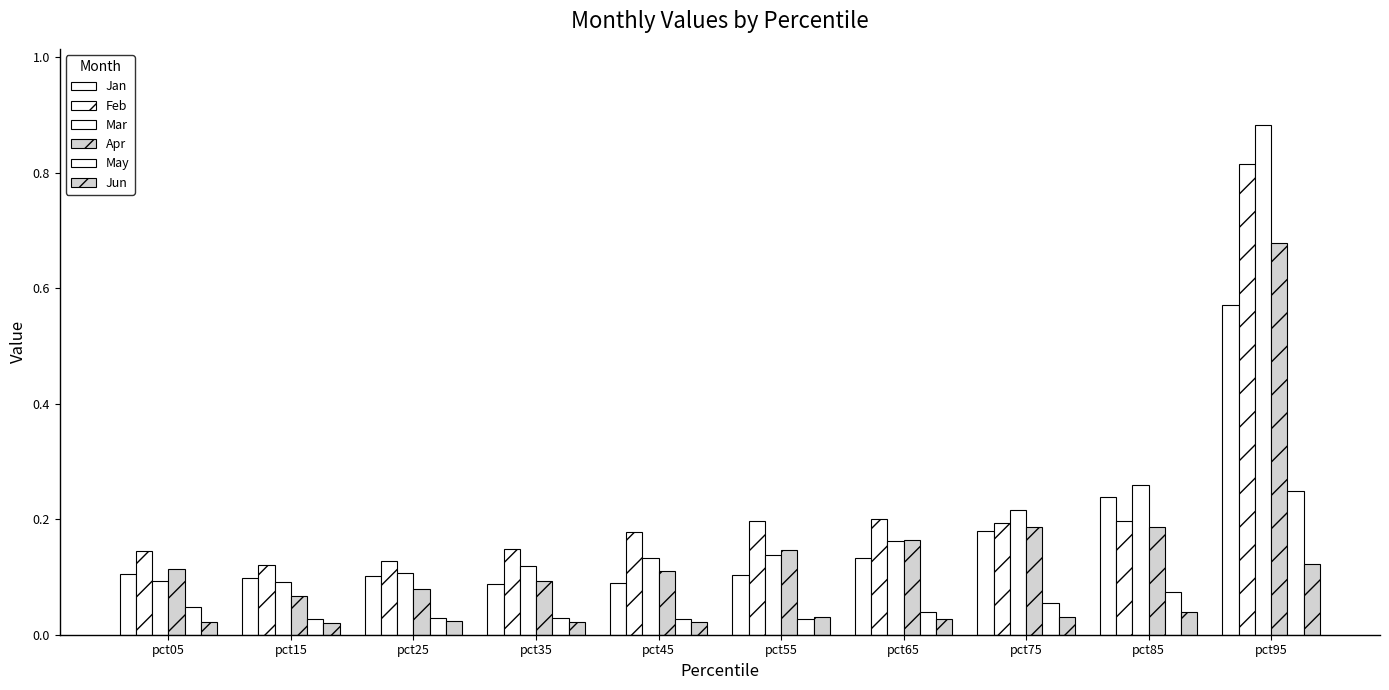

Are the bars horizontal?

No